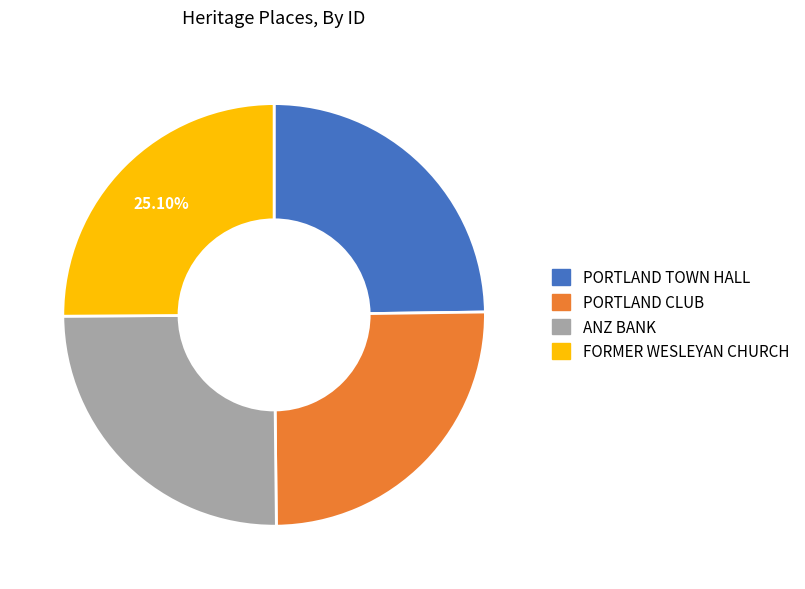

Combined, do ANZ BANK and PORTLAND CLUB account for over 50%?

Yes